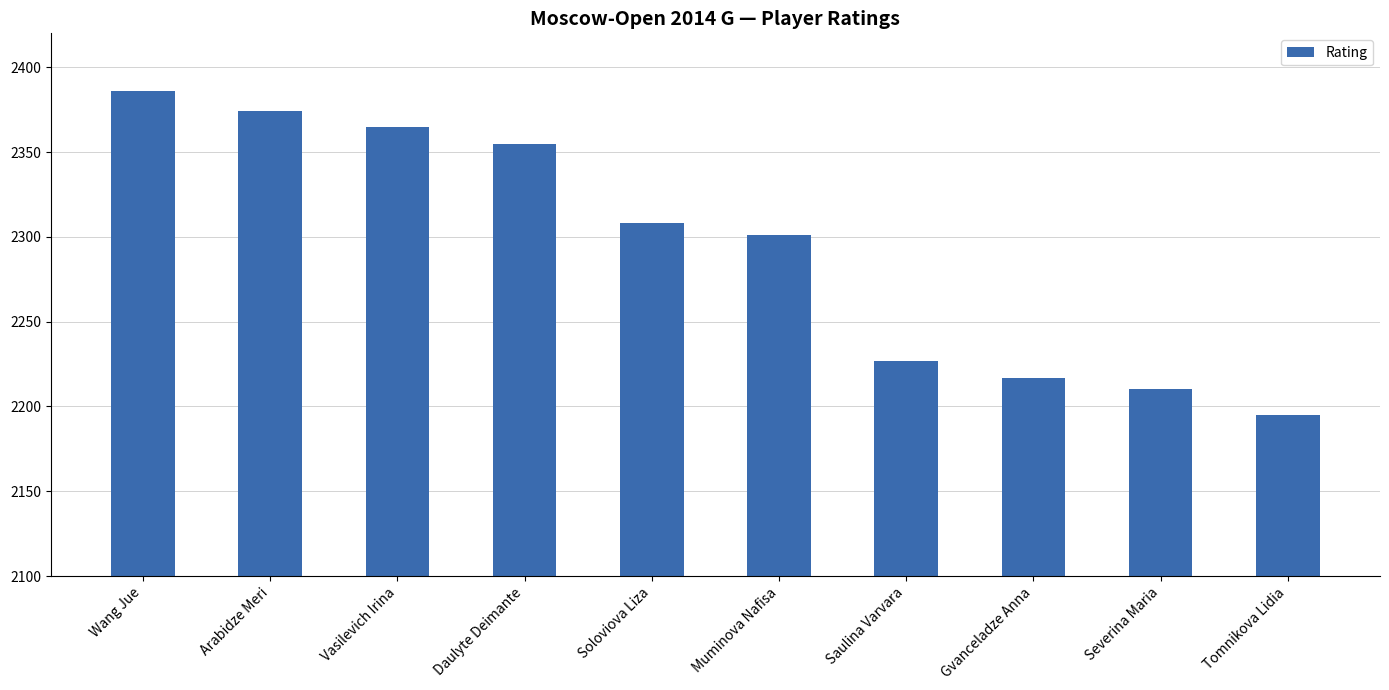

Reading left to right, extract all data points from this chart.

2386	2374	2365	2355	2308	2301	2227	2217	2210	2195